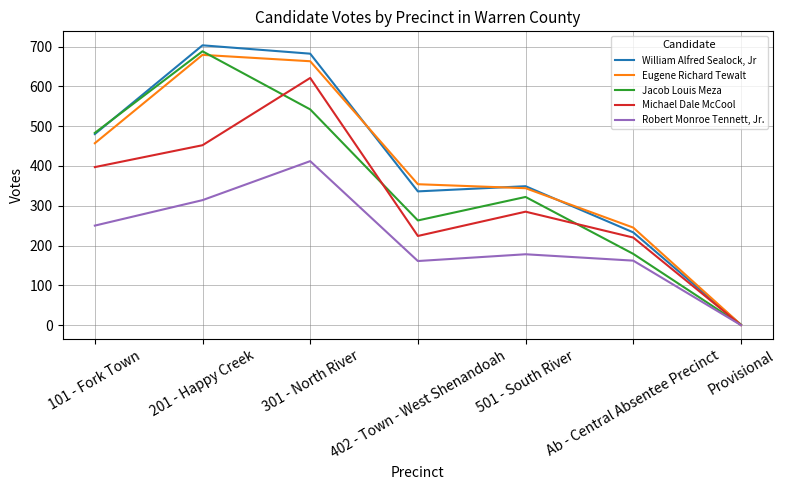

What is the greatest value displayed?

703